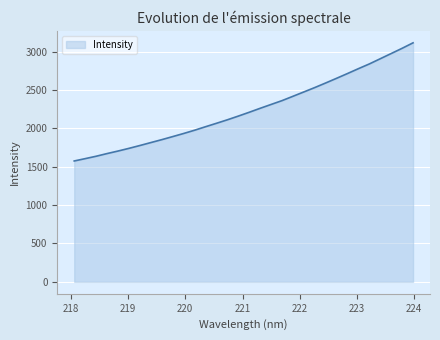

What is the difference between the maximum and minimum values?

1539.1